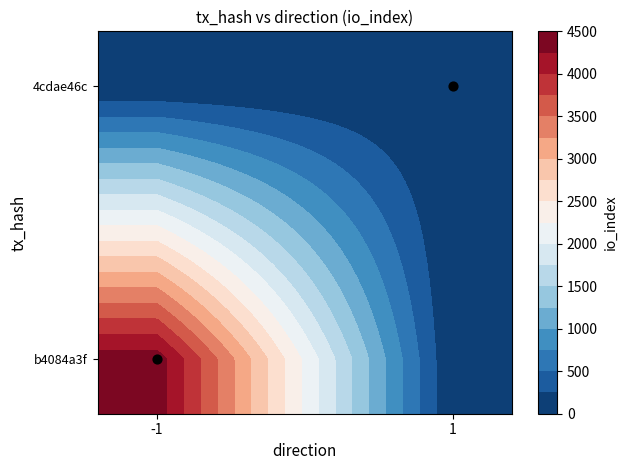

At which category does the chart reach its minimum across all series?

-1